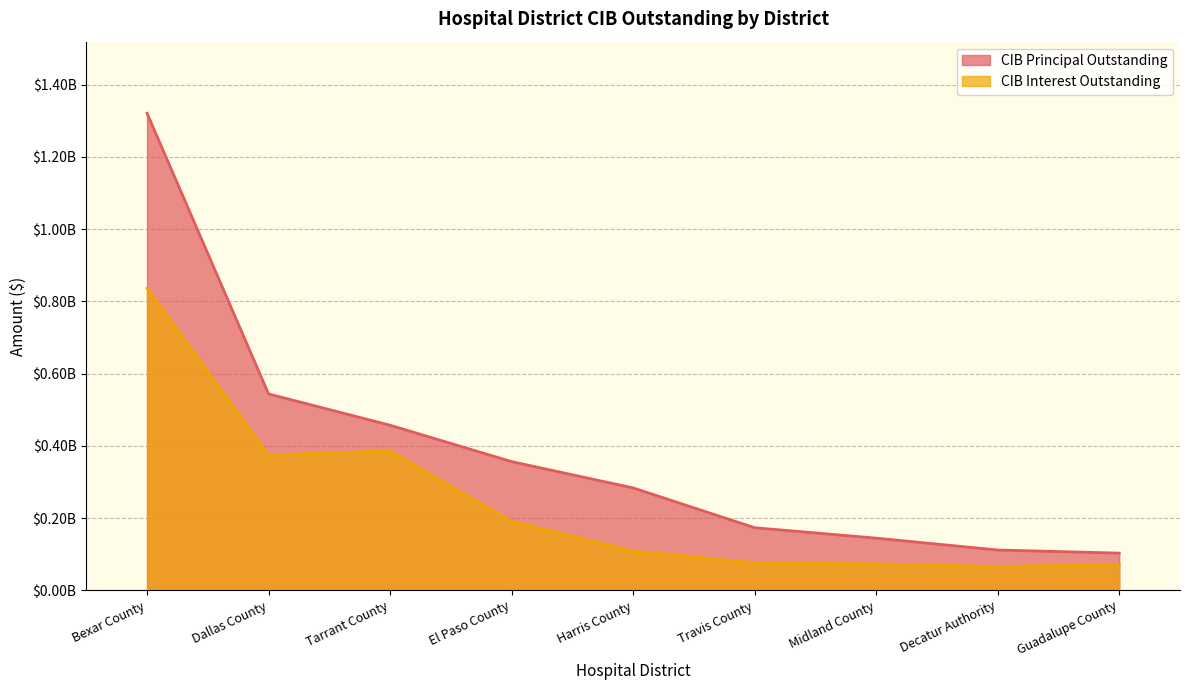

List the labels in order of CIB Principal Outstanding value, smallest first.

Guadalupe County, Decatur Authority, Midland County, Travis County, Harris County, El Paso County, Tarrant County, Dallas County, Bexar County